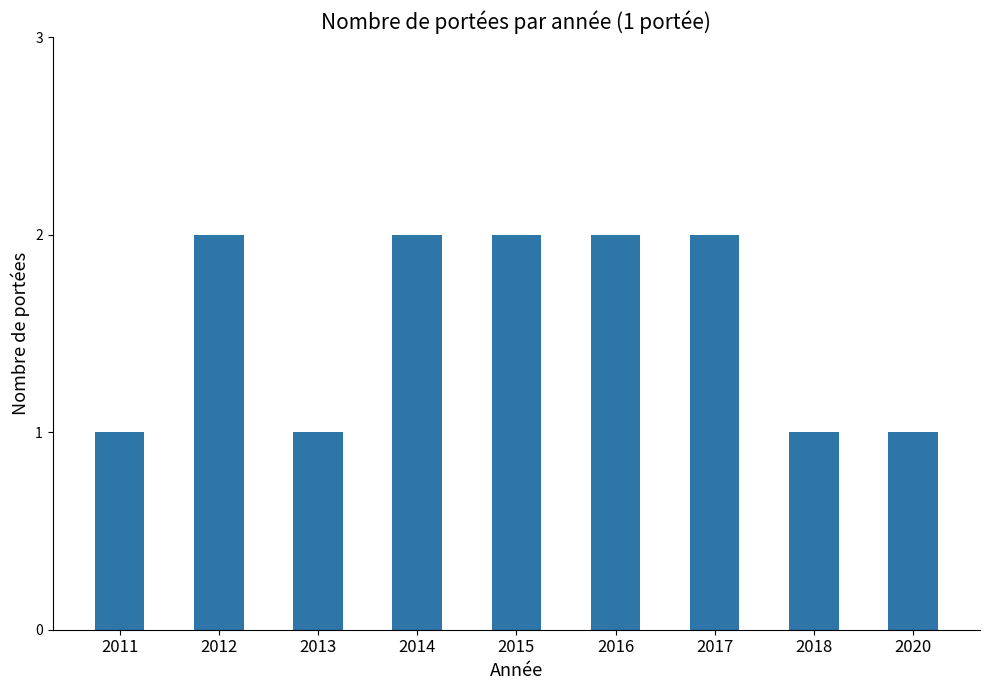

What is the ratio of the value at 2015 to the value at 2016?

1.0